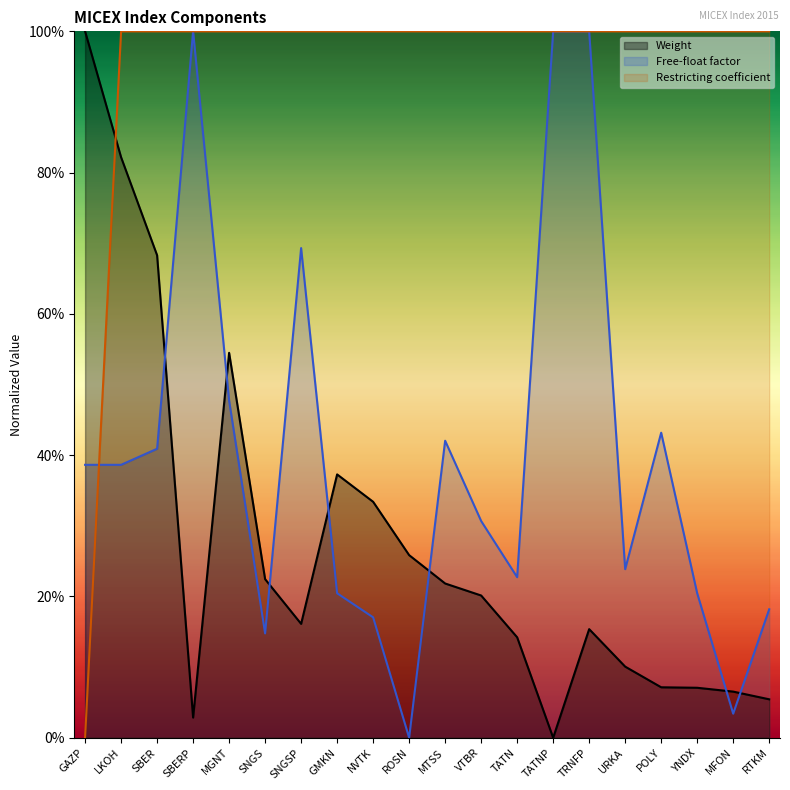

What value does the Free-float factor series have at URKA?

23.9